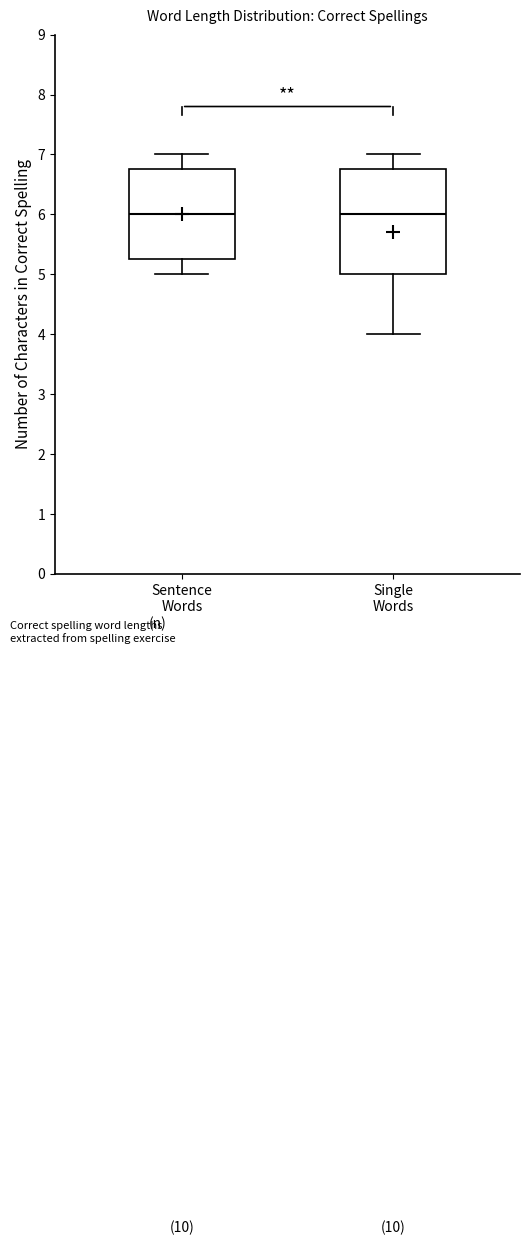

Reading left to right, transcribe this box plot: for each box, give where its median line is, the range the box spans, and where its two whiskers end, as read against the y-axis. The values are not printed on the chart, so give them approximately, as read against the axis.

Sentence Words: median 6.0, box 5.3 to 6.8, whiskers 5.0 to 7.0
Single Words: median 6.0, box 5.0 to 6.8, whiskers 4.0 to 7.0